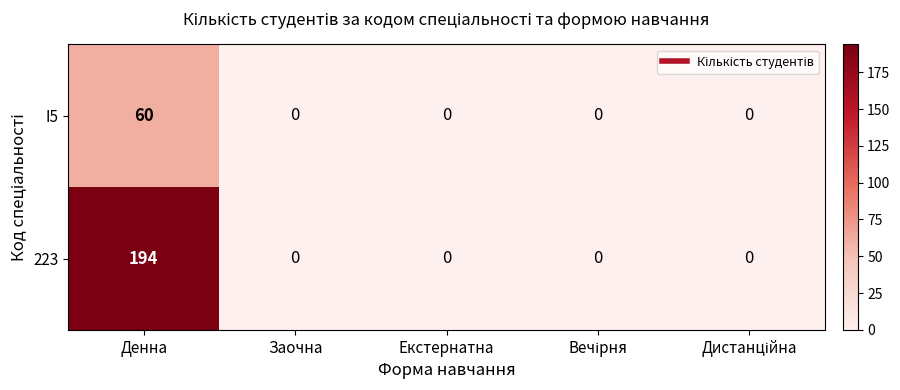

Reading right to left, transcribe all the data shown in this chart.

I5: 0	0	0	0	60
223: 0	0	0	0	194